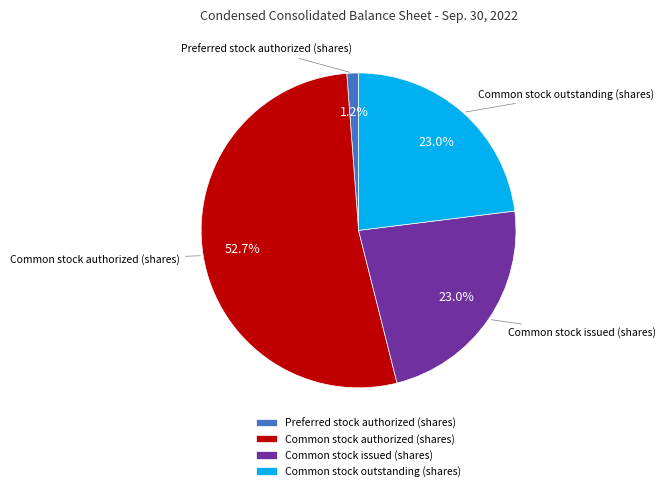

Is it true that Common stock authorized (shares) is 53% of the pie?

True